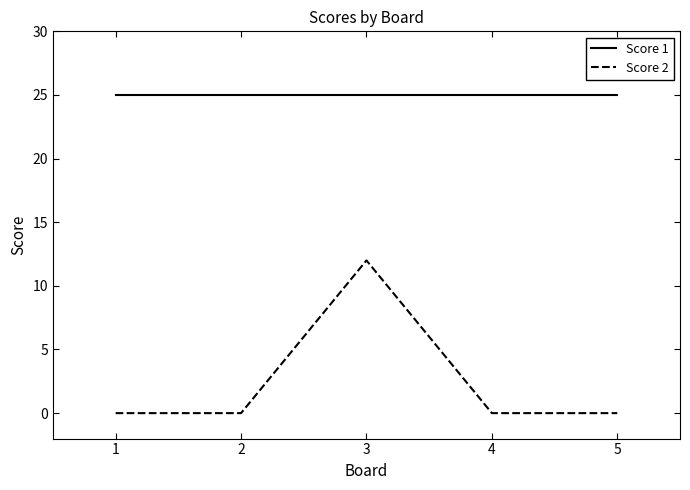

What is the spread (max minus min) of values at 4?

25